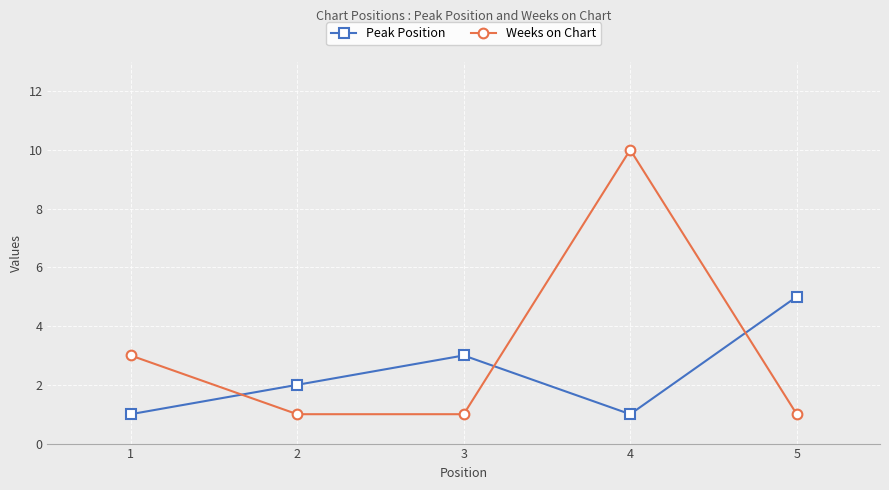

True or false: Peak Position has a value of 5 at 5.

True